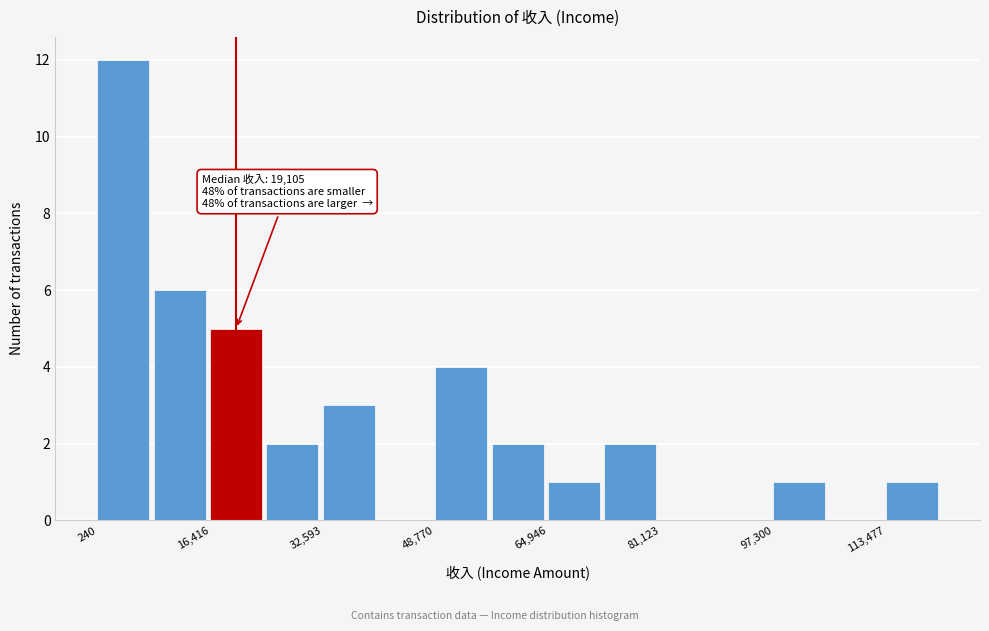

Over which range of the x-axis is the bar tallest?

0 to 8000